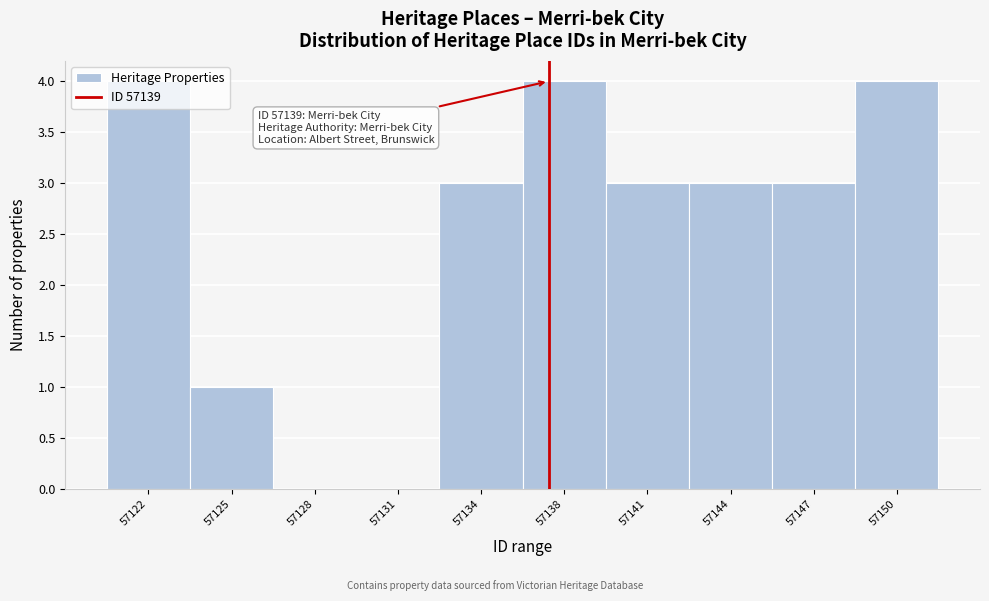

What is the ratio of the value at 57138 to the value at 57122?

1.0